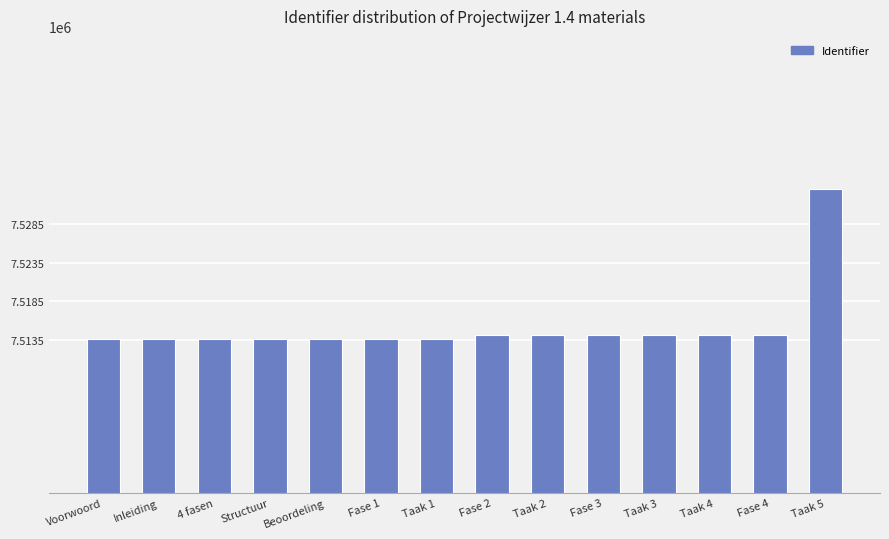

What value does the data have at Taak 5, to the nearest 10?

7533060